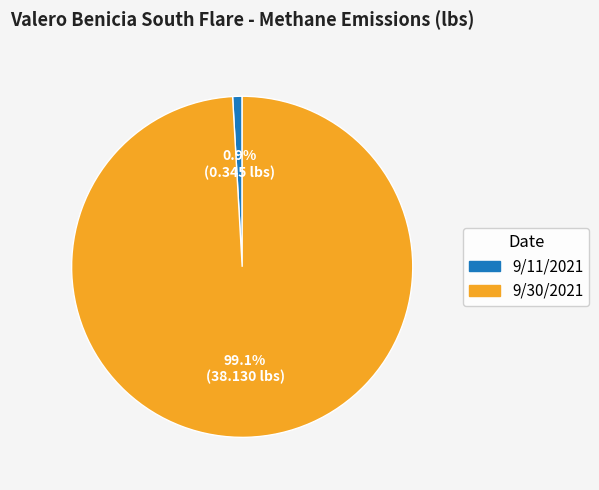

Between 9/11/2021 and 9/30/2021, which is larger?

9/30/2021